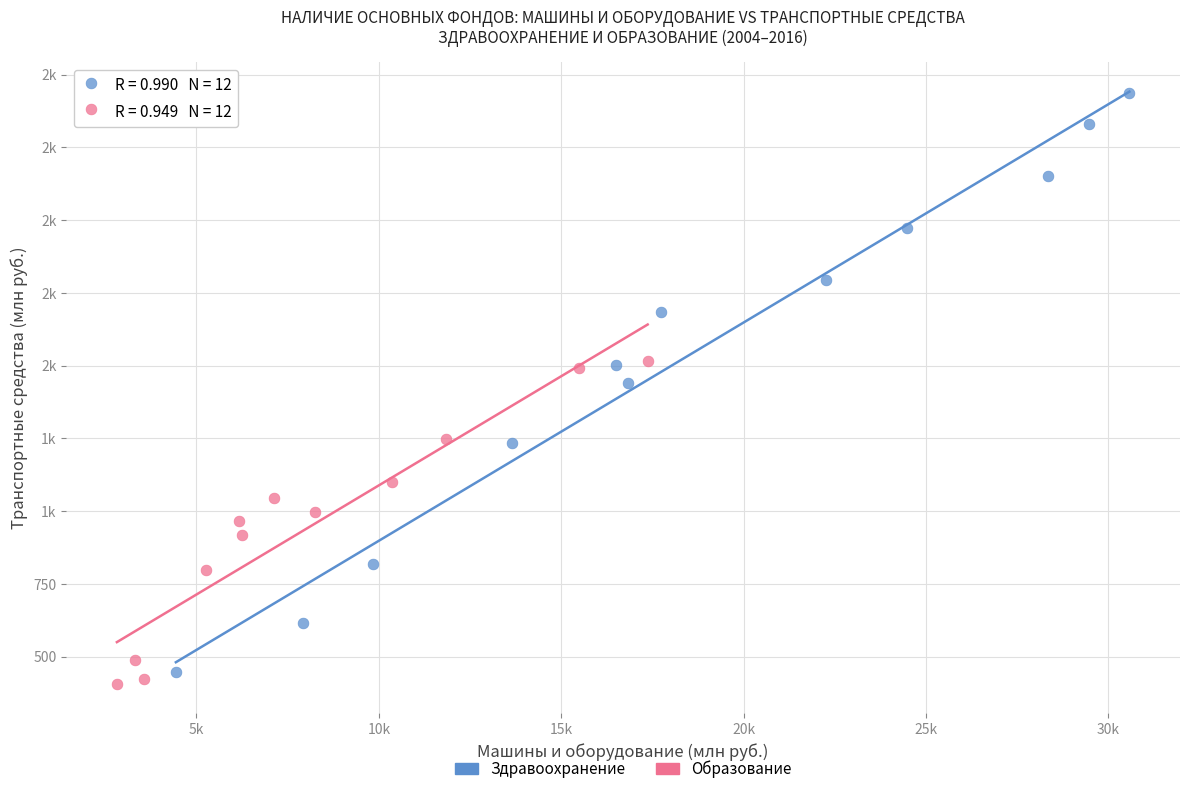

What are all the series names shown in the legend?

Здравоохранение, Образование